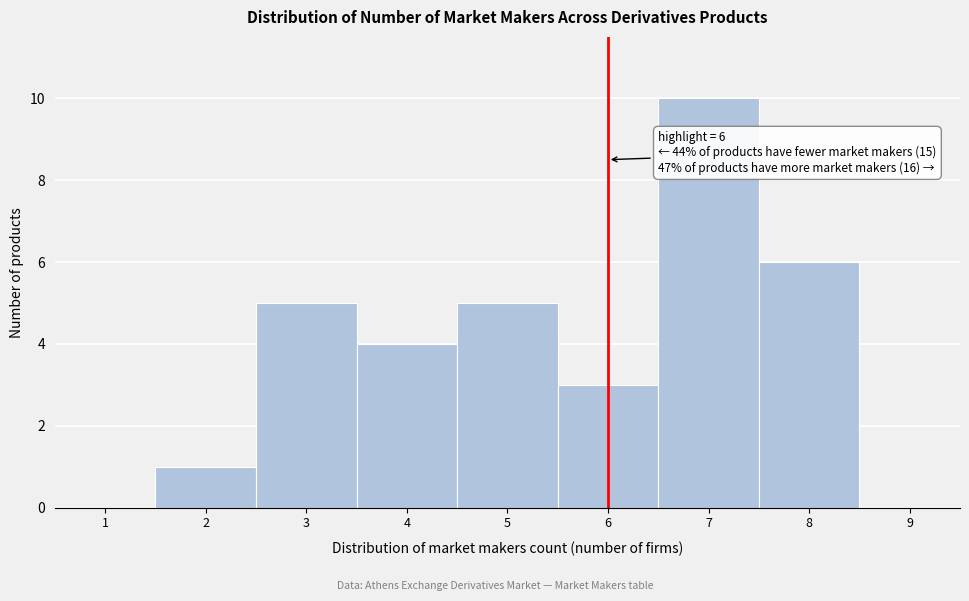

Over which range of the x-axis is the bar tallest?

6.5 to 7.5